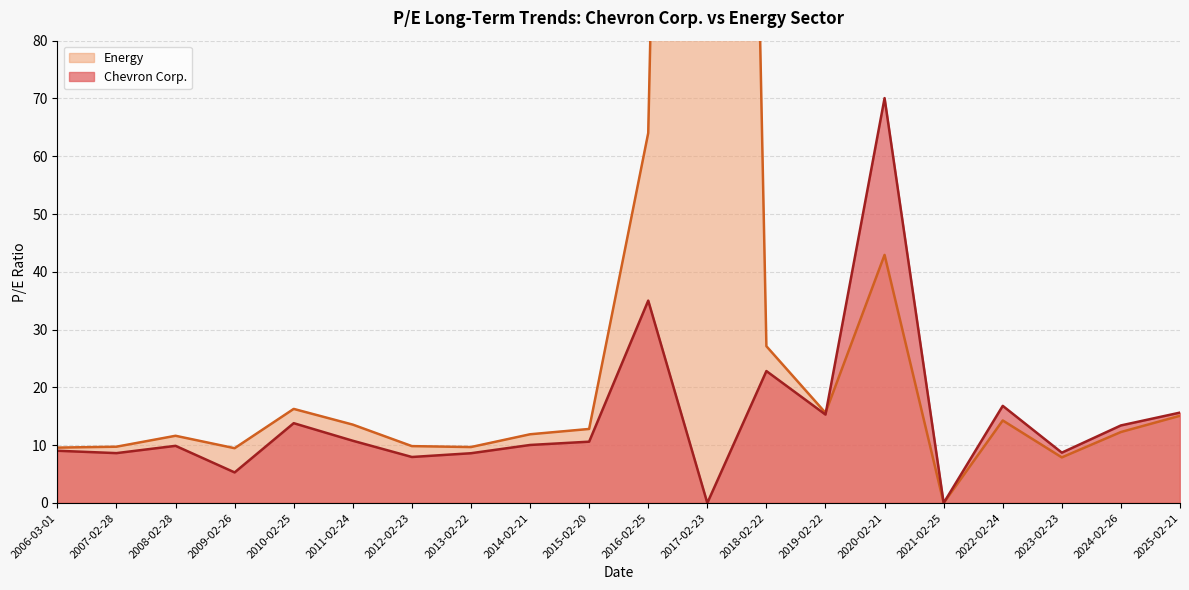

How many interior local peaks does the Energy series have?

5